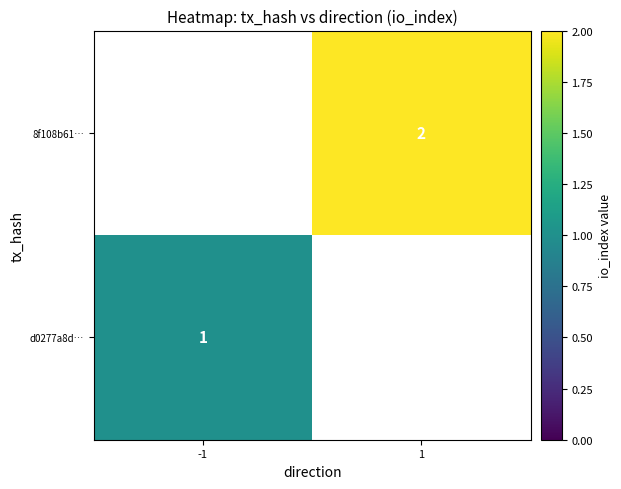

The value of d0277a8d… at -1 is 1.4. True or false?

False